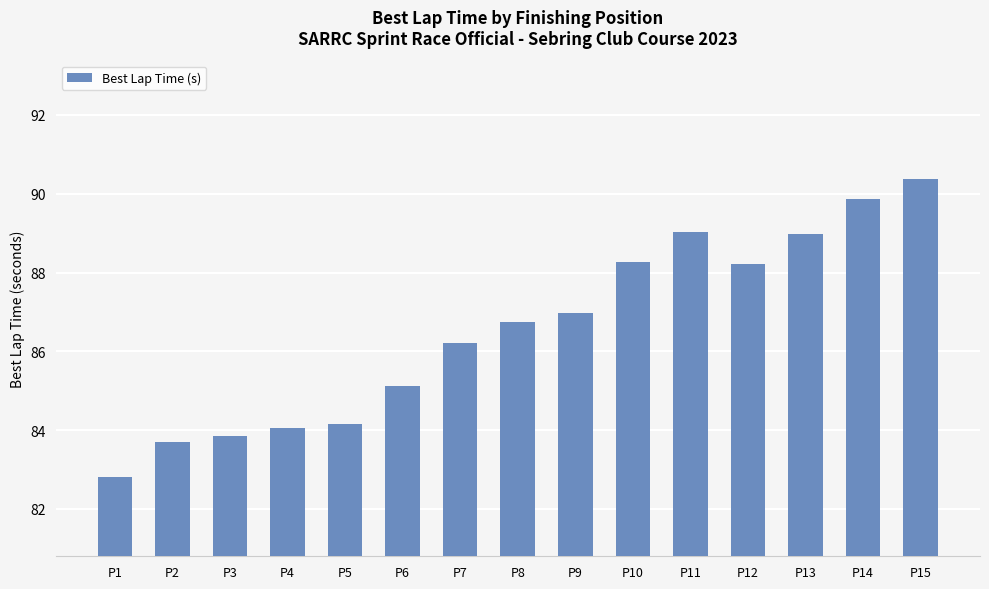

What is the sum of all values?

1298.3